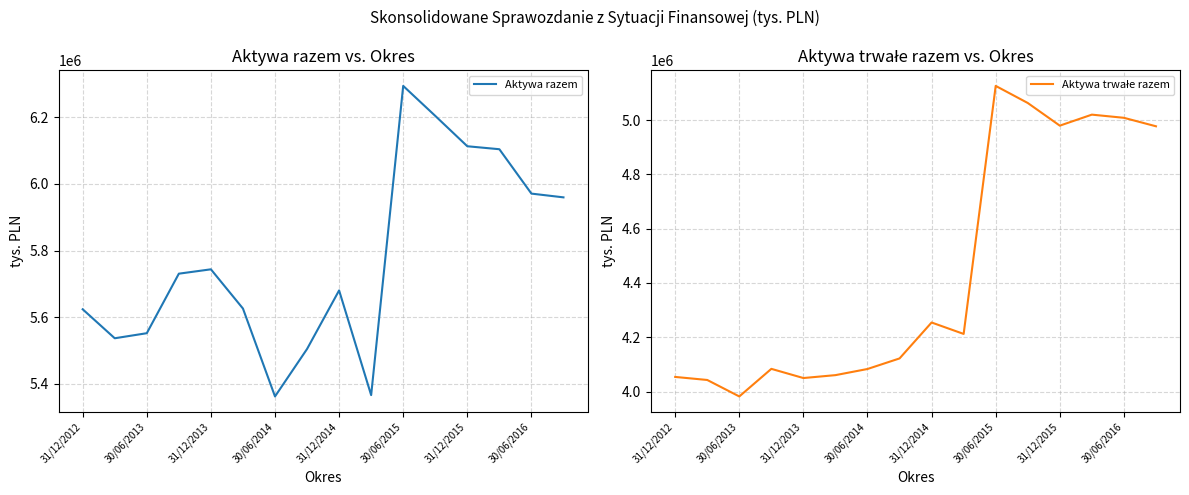

At which label is Aktywa razem closest to 5828006?

31/12/2013